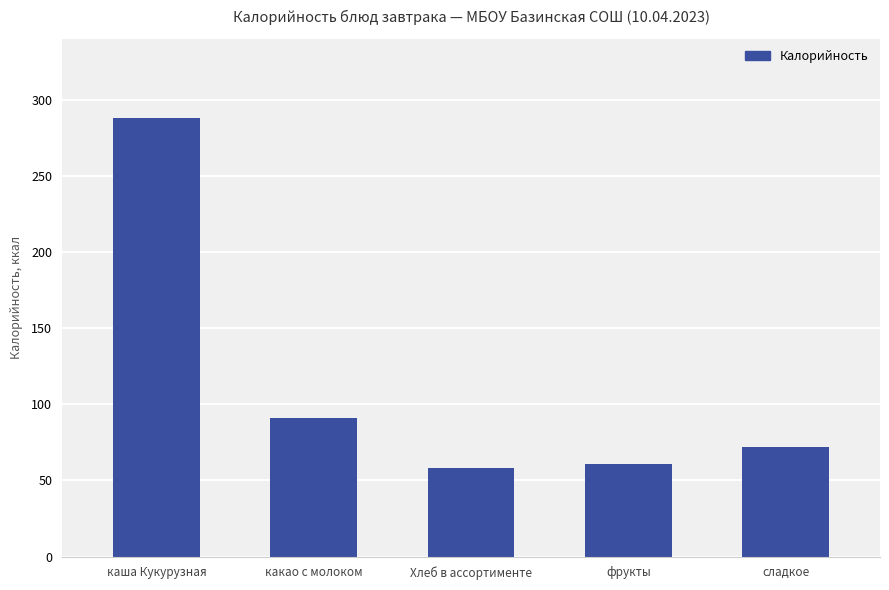

The value at фрукты is 60.6. True or false?

True